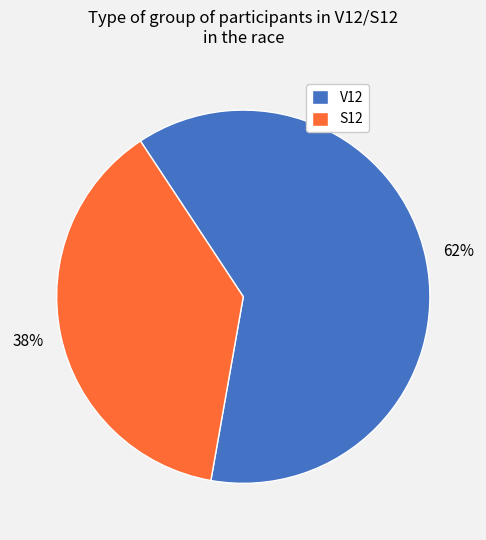

Which slice represents more than half of the pie?

V12